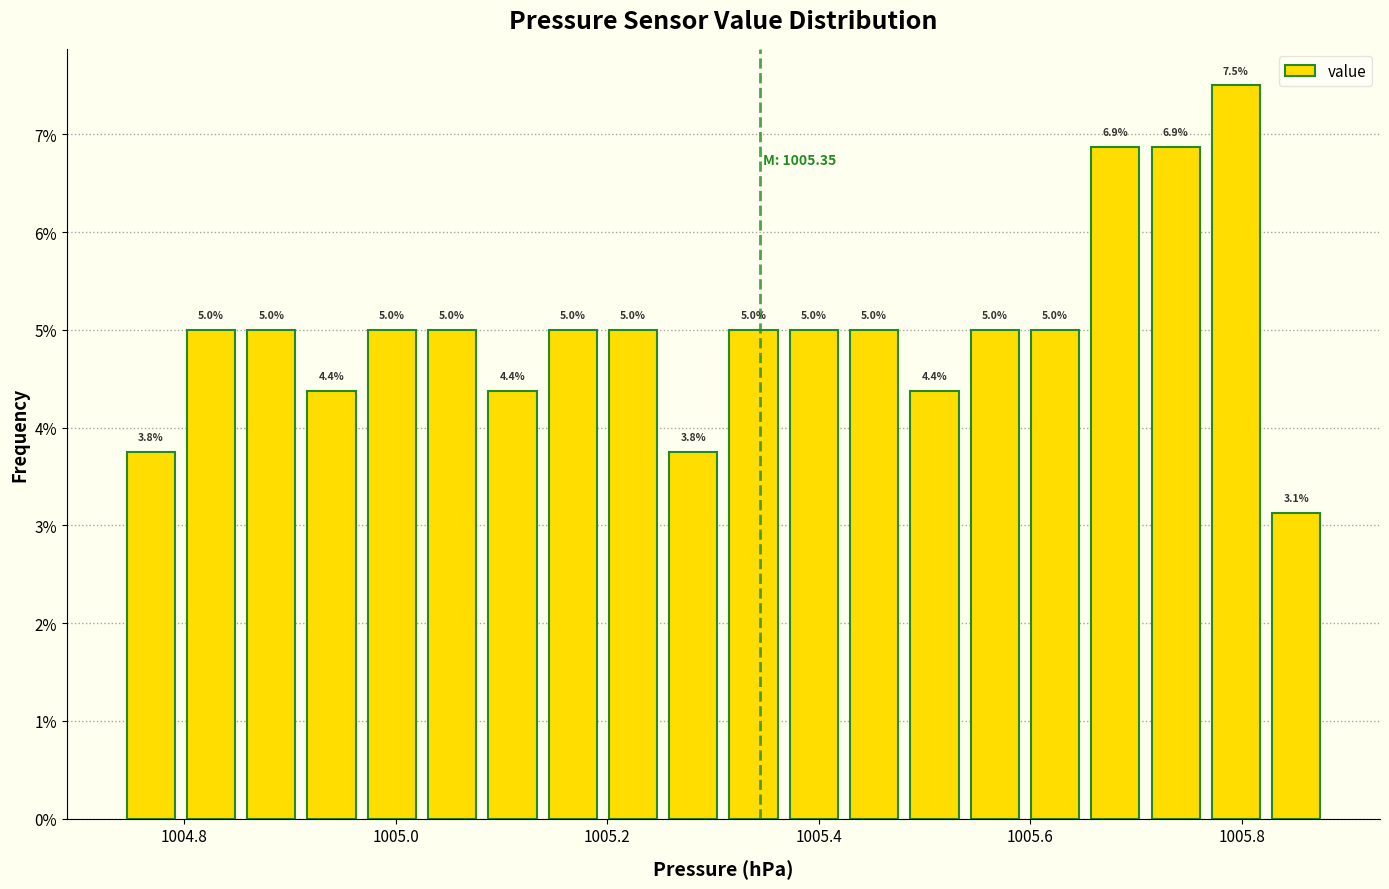

Read against the x-axis, roughly where is the centre of the tallest bar?

1005.80